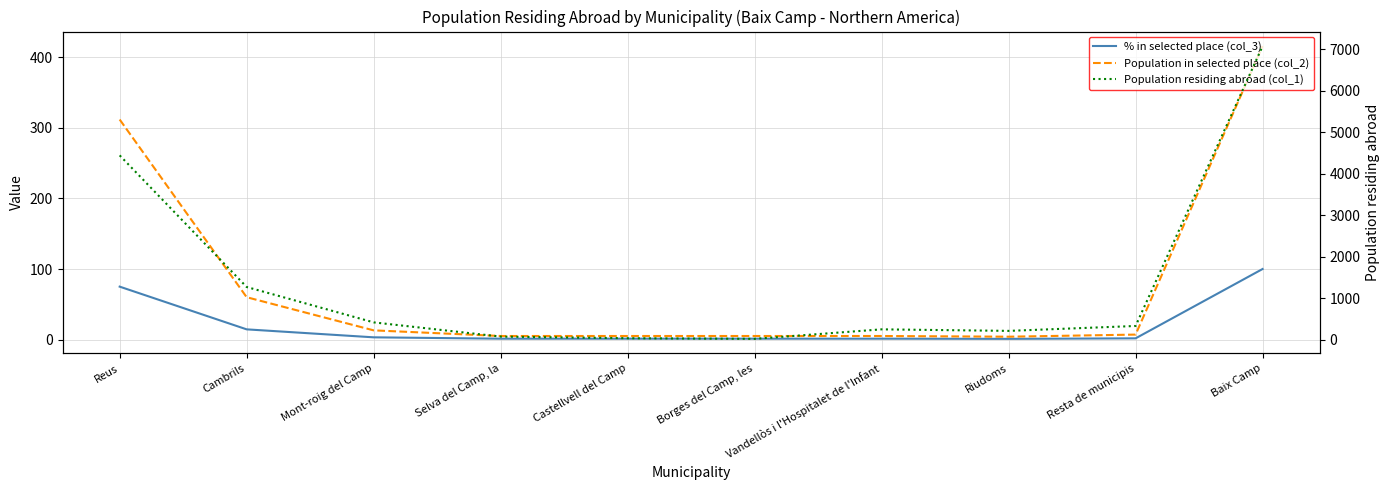

What is the difference between the highest and lowest values at Selva del Camp, la?

75.8